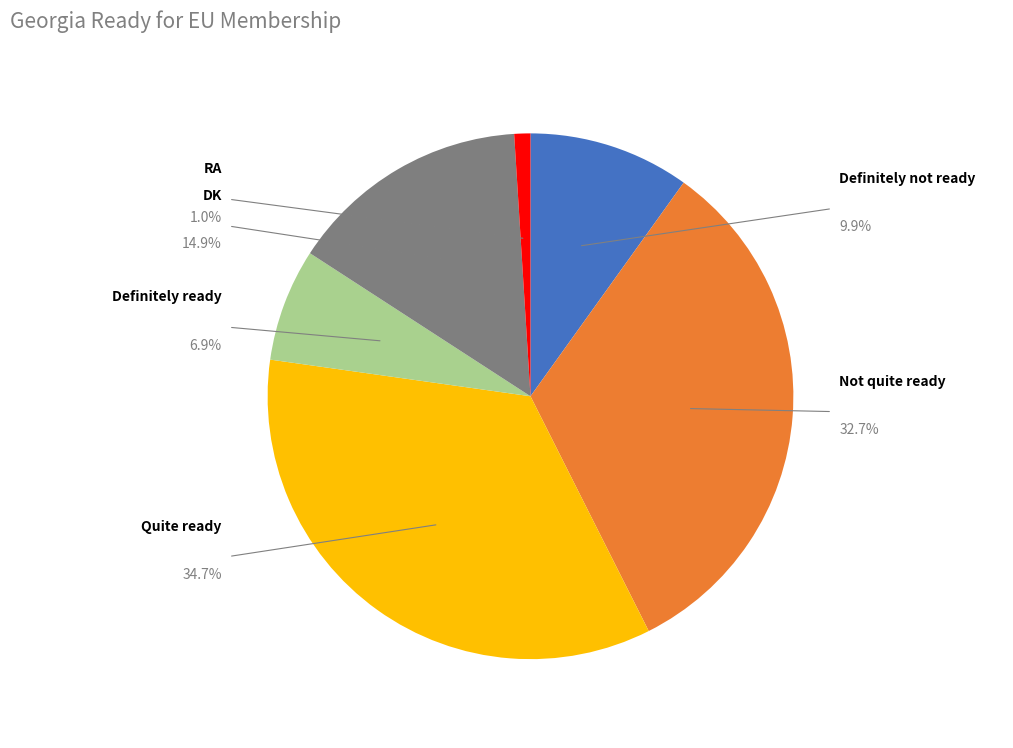

Is there any slice that represents more than half of the pie?

No